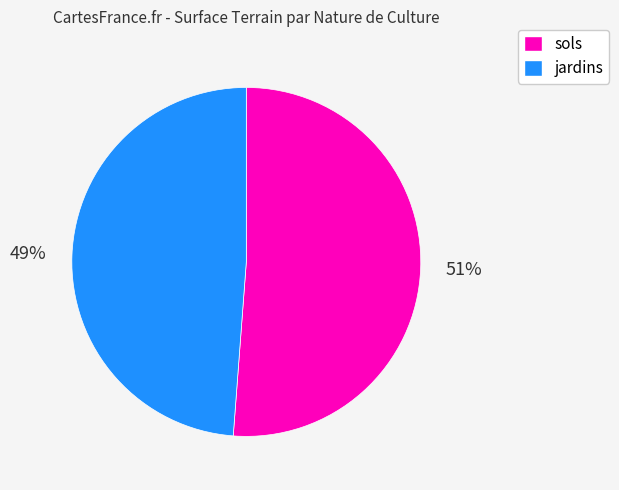

Rank the categories by value from highest to lowest.

sols, jardins